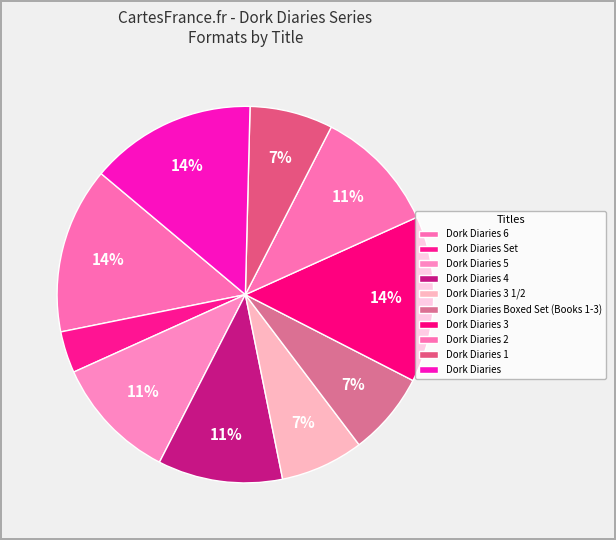

What percentage is the Dork Diaries 2 slice, to the nearest percent?

11%